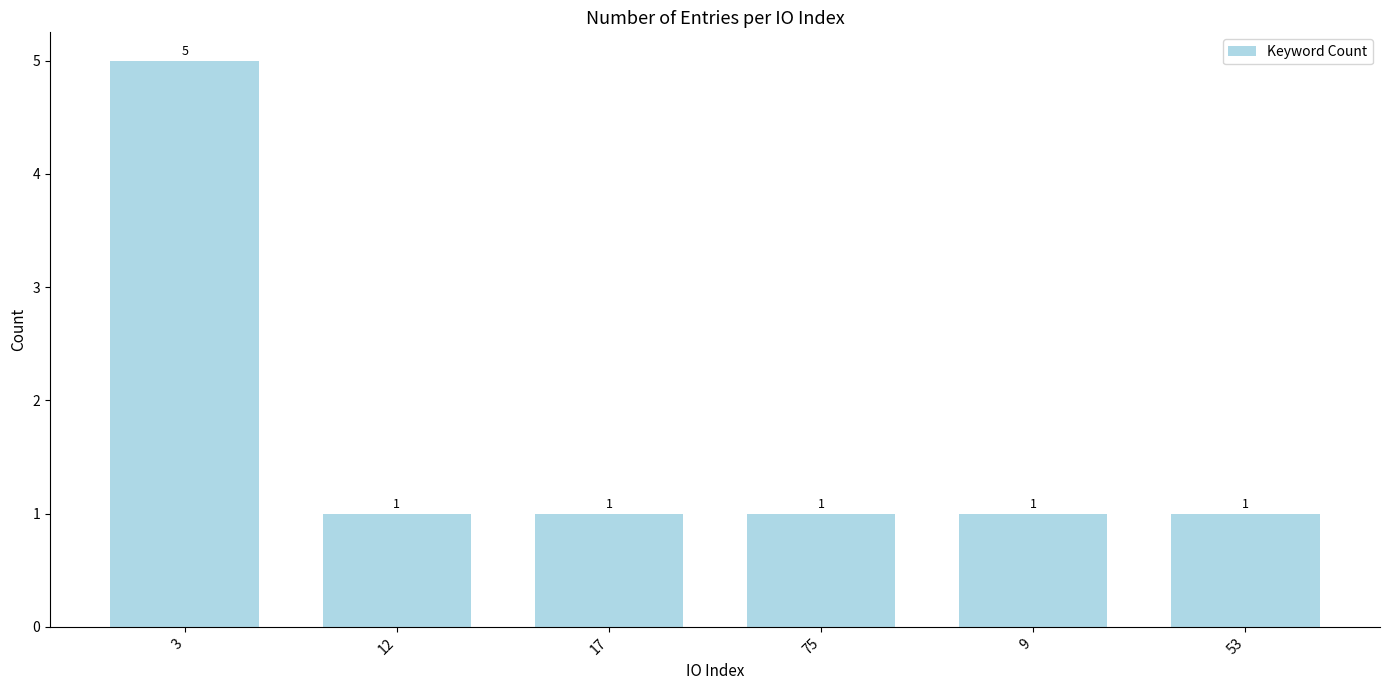

How many data points are above 1?

1